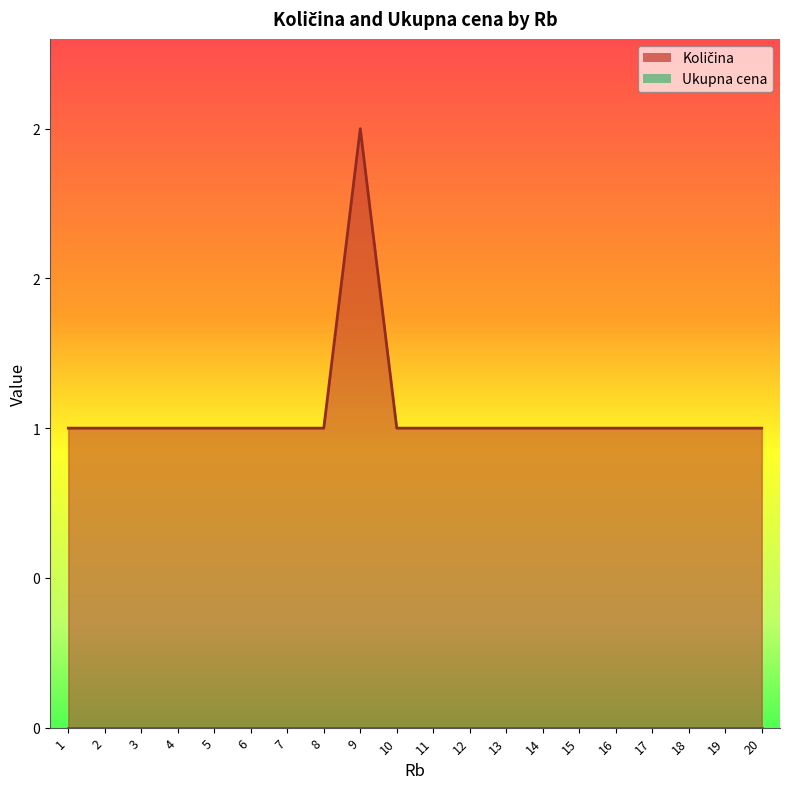

What is the greatest value displayed?

2